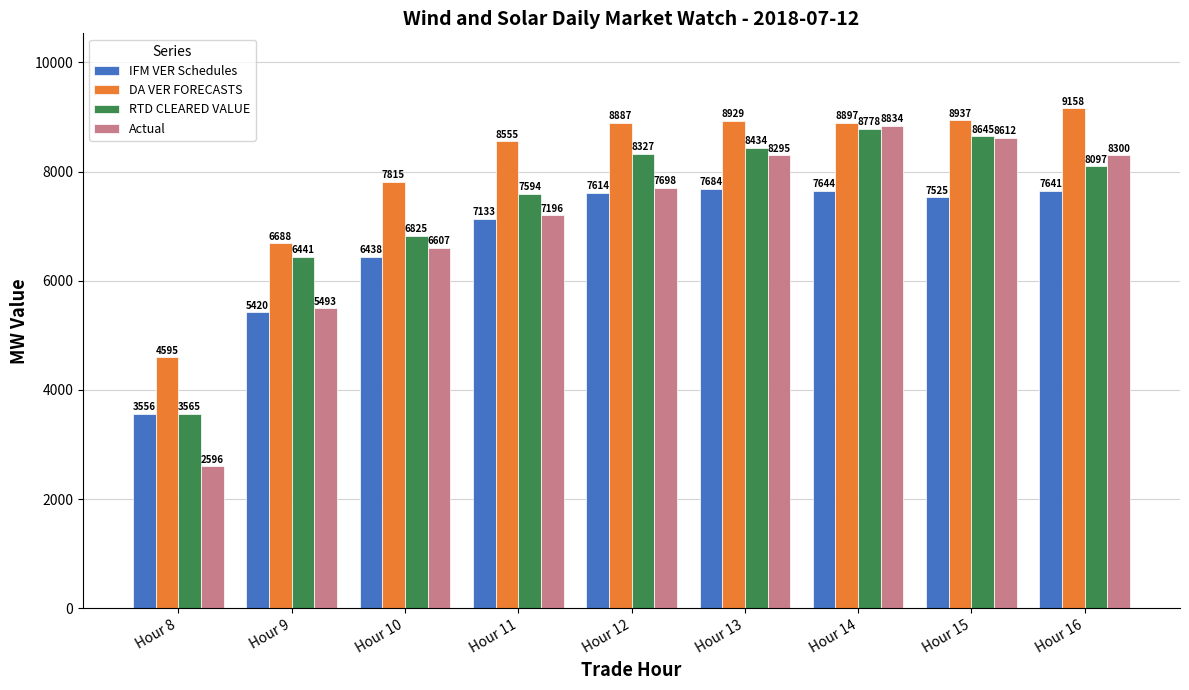

List the series in order of their overall mean, lowest first.

IFM VER Schedules, Actual, RTD CLEARED VALUE, DA VER FORECASTS